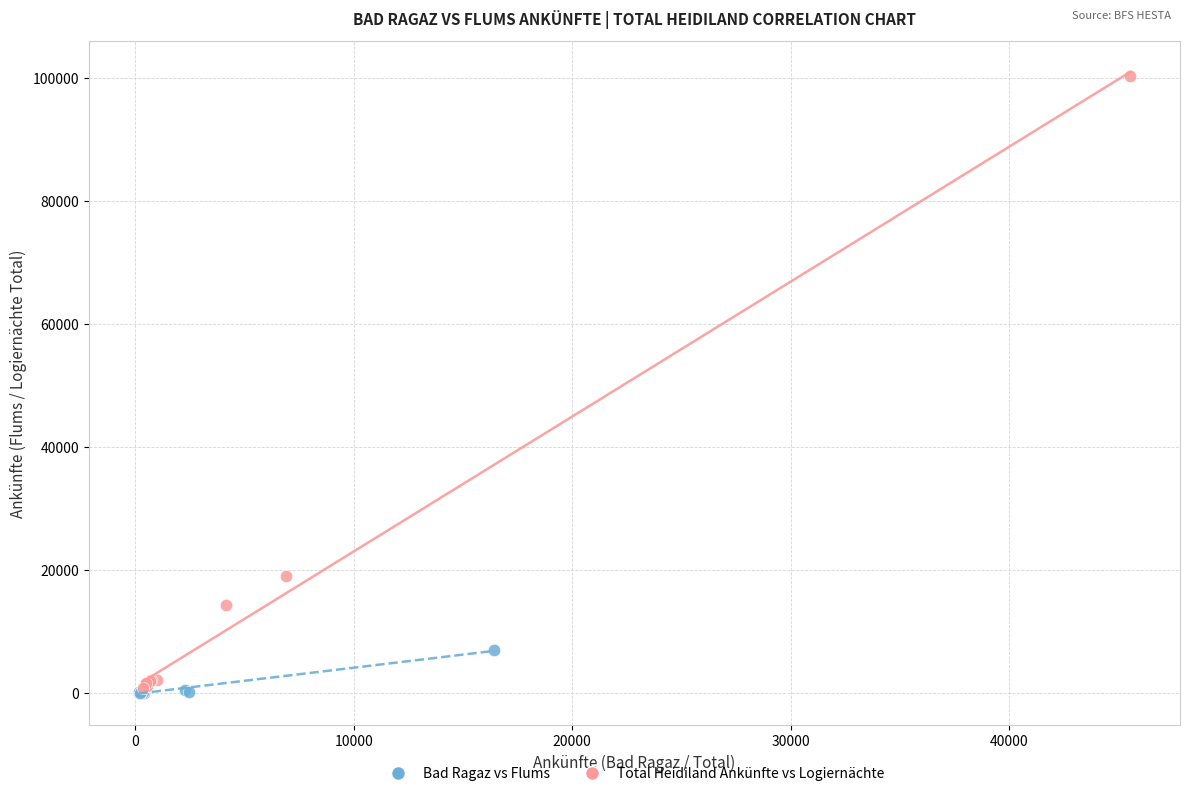

Which series has the largest Y range (max minus min)?

Total Heidiland Ankünfte vs Logiernächte